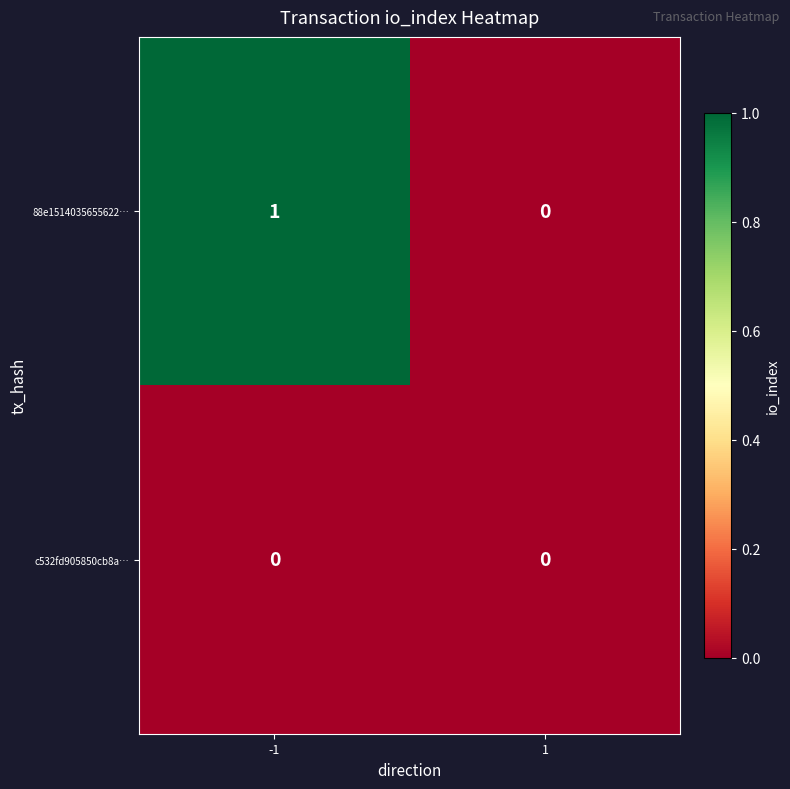

The c532fd905850cb8a… series shows 0 at -1. True or false?

True